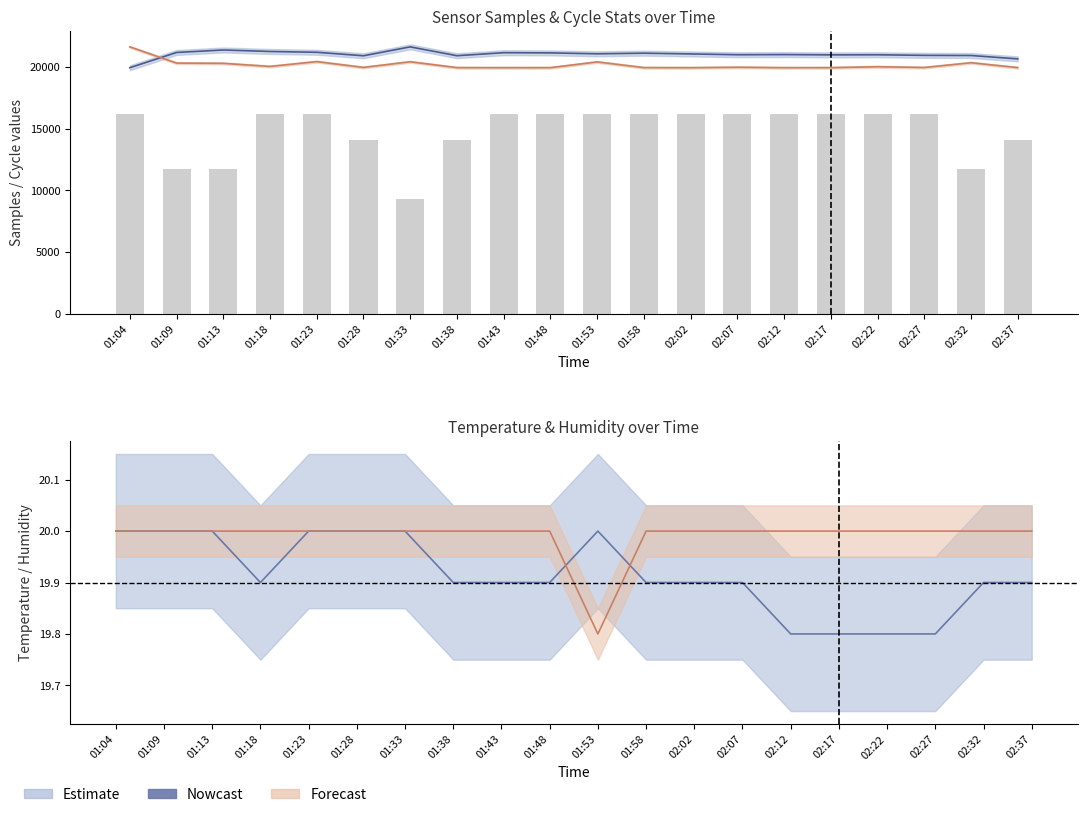

At which category is the sum across all series the highest?

01:23